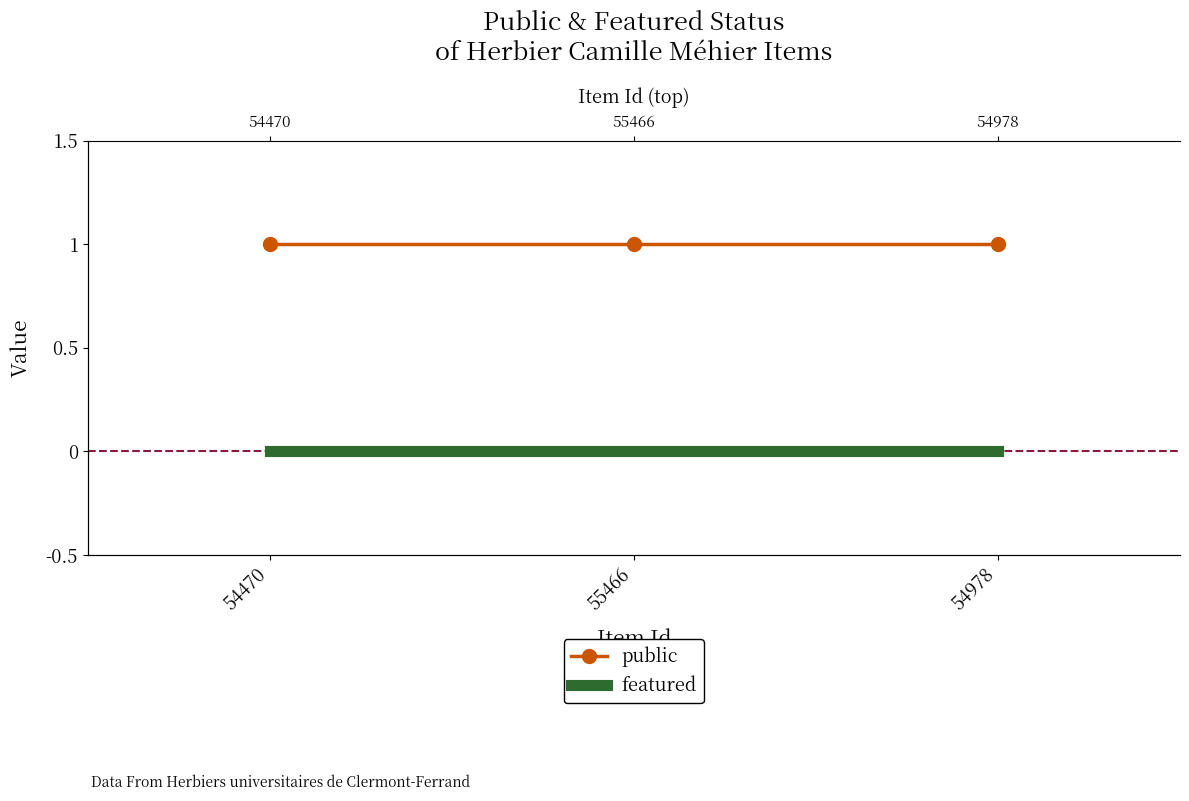

The public series shows 0 at 54470. True or false?

False